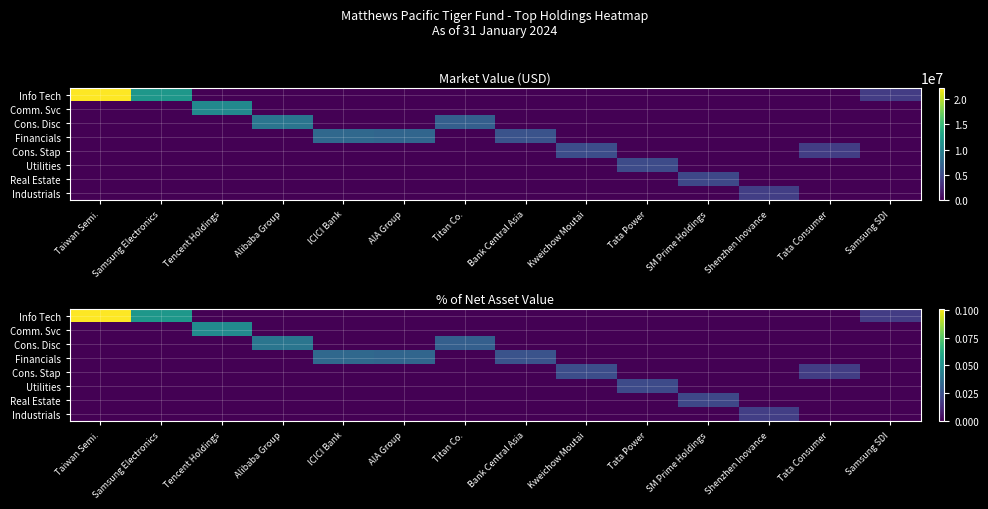

Rank the series at Bank Central Asia from highest to lowest value.

Financials, Info Tech, Comm. Svc, Cons. Disc, Cons. Stap, Utilities, Real Estate, Industrials